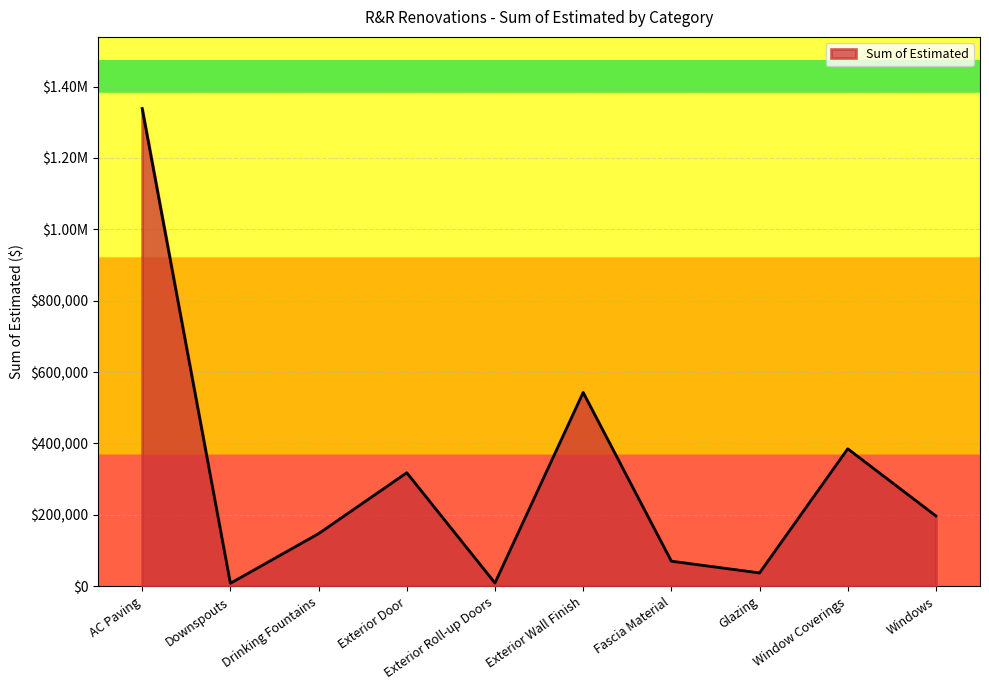

Does the chart have visible grid lines?

Yes